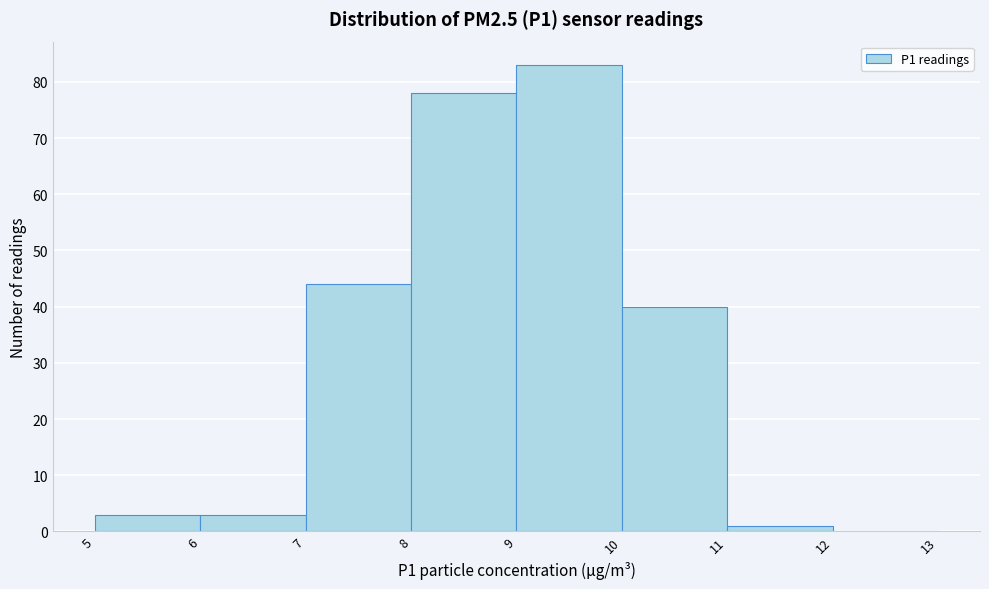

How tall is the bar that spans 10 to 11 on the x-axis? The values are not printed on the chart, so give them approximately, as read against the axis.

40